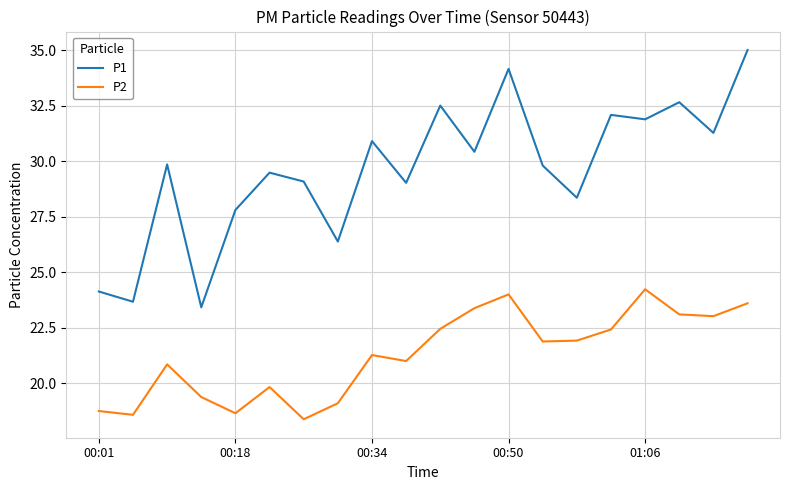

At how many categories does at least one series exceed 21?

20